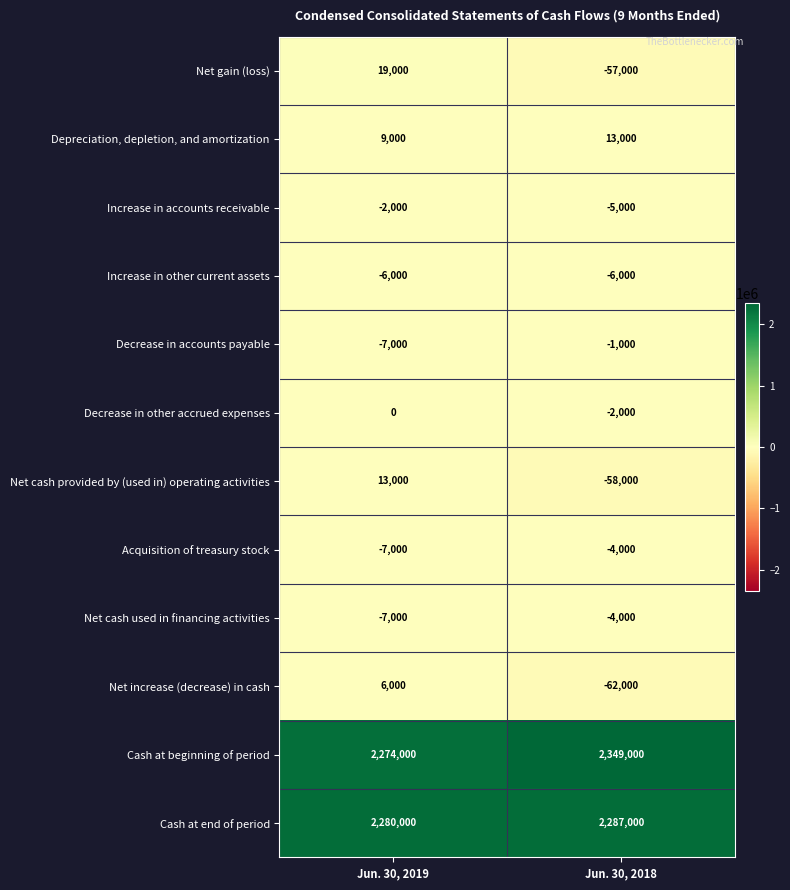

The value of Cash at end of period at Jun. 30, 2019 is 2280000. True or false?

True